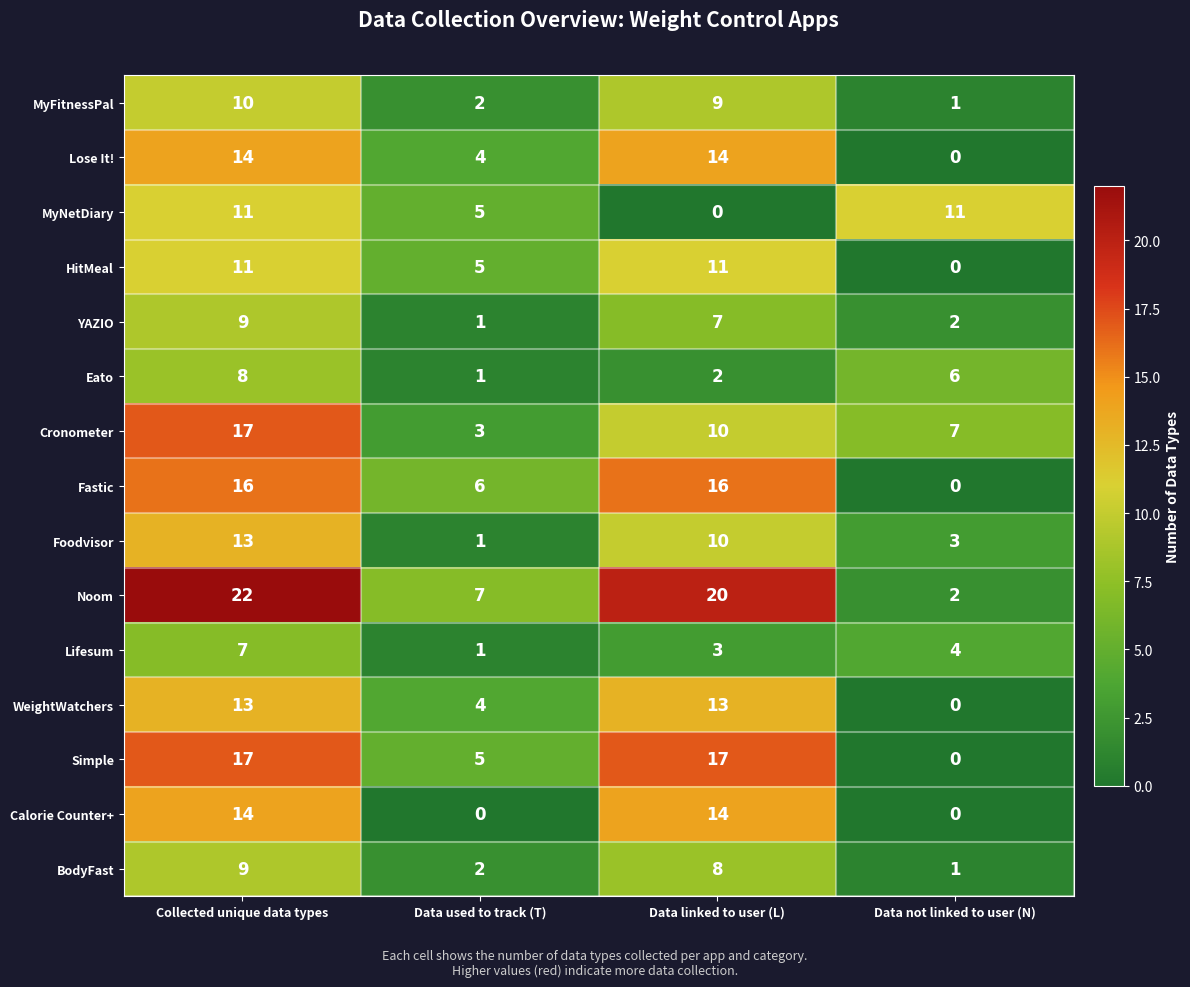

Is the value of Noom at Data linked to user (L) greater than the value of Simple at Data used to track (T)?

Yes